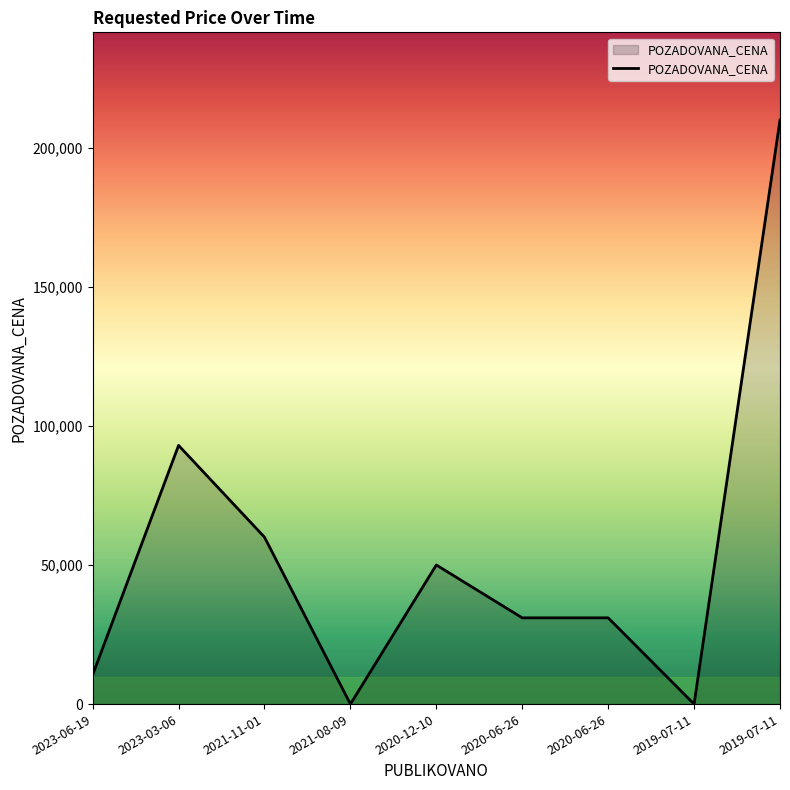

Does the chart have visible grid lines?

No